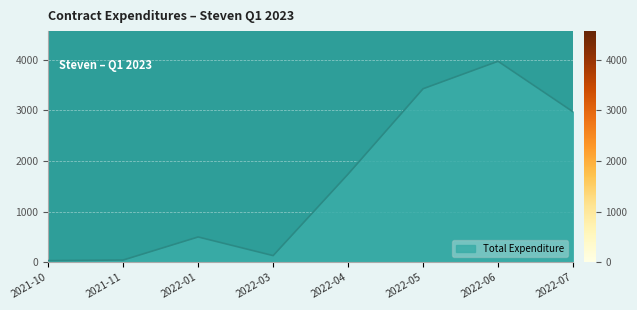

Where is the first local maximum?

2022-01